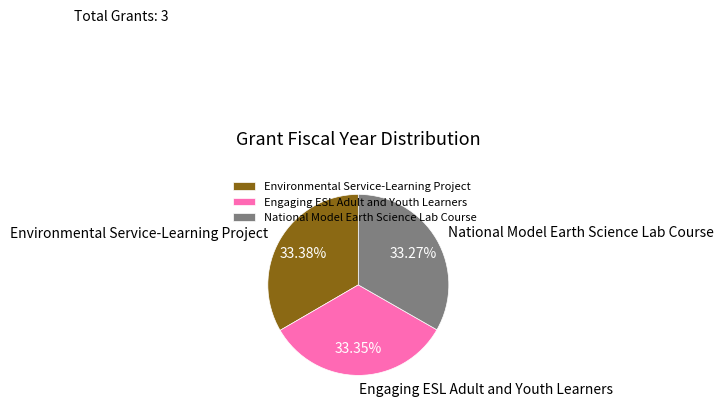

How much of the chart is everything except Engaging ESL Adult and Youth Learners?

66.7%